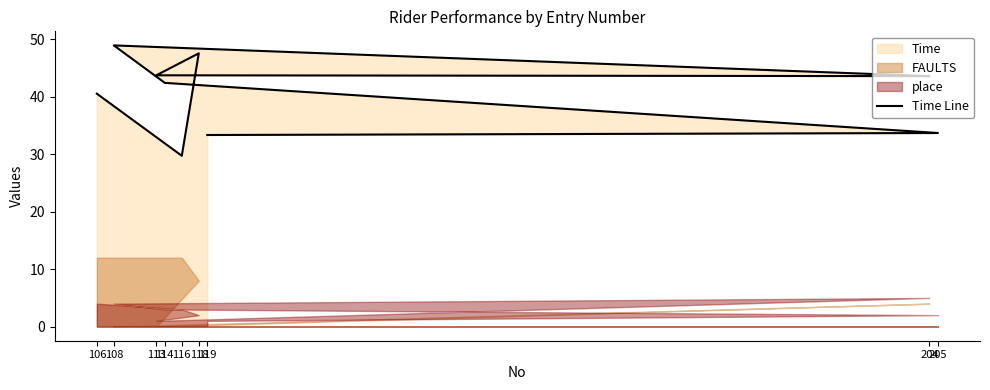

Where is the first local maximum?

108